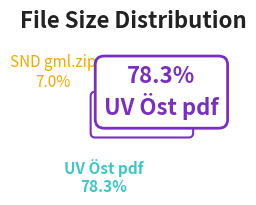

How many slices are in this pie chart?

3